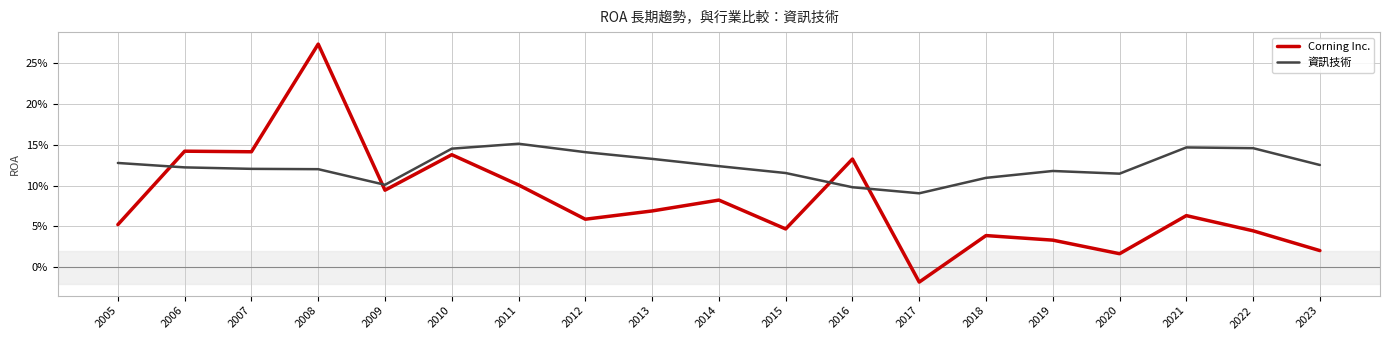

Does the chart have visible grid lines?

Yes